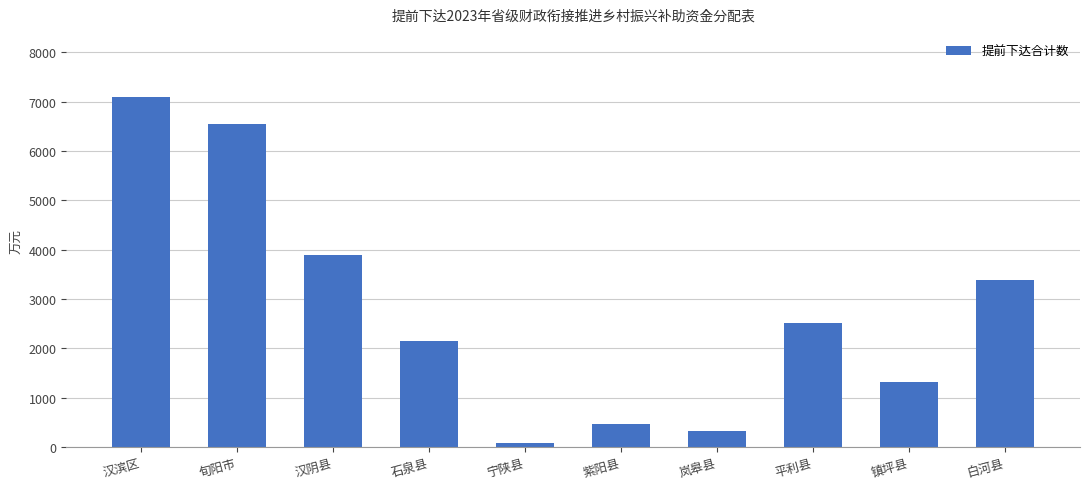

What is the label of the 4th bar from the left?

石泉县